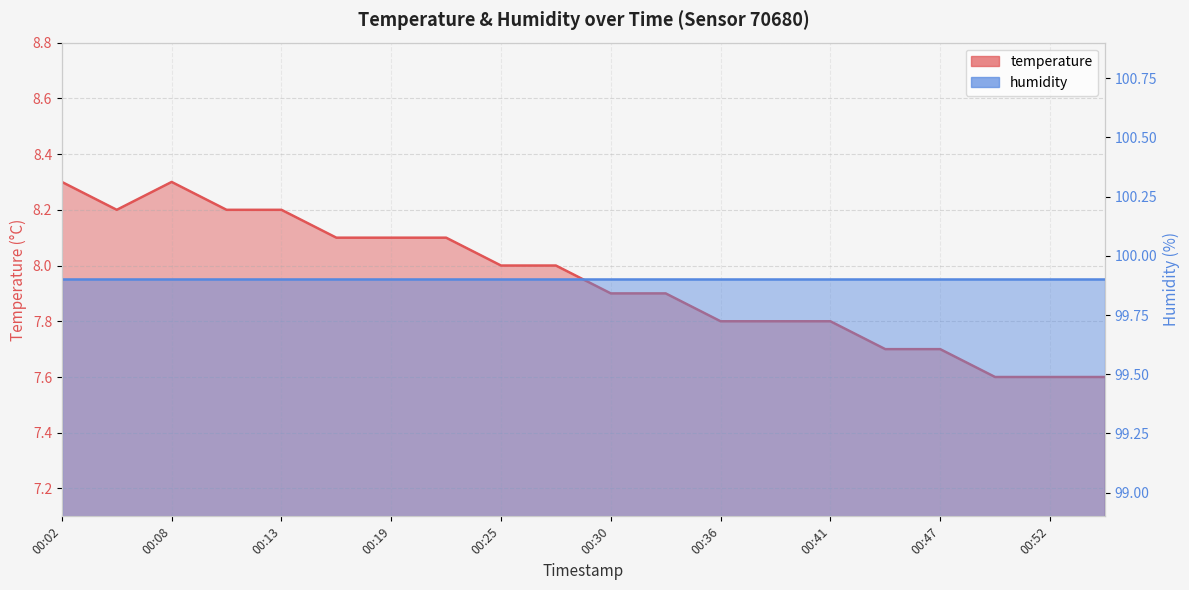

The chart shows a value of 8.1 at 00:16. True or false?

True